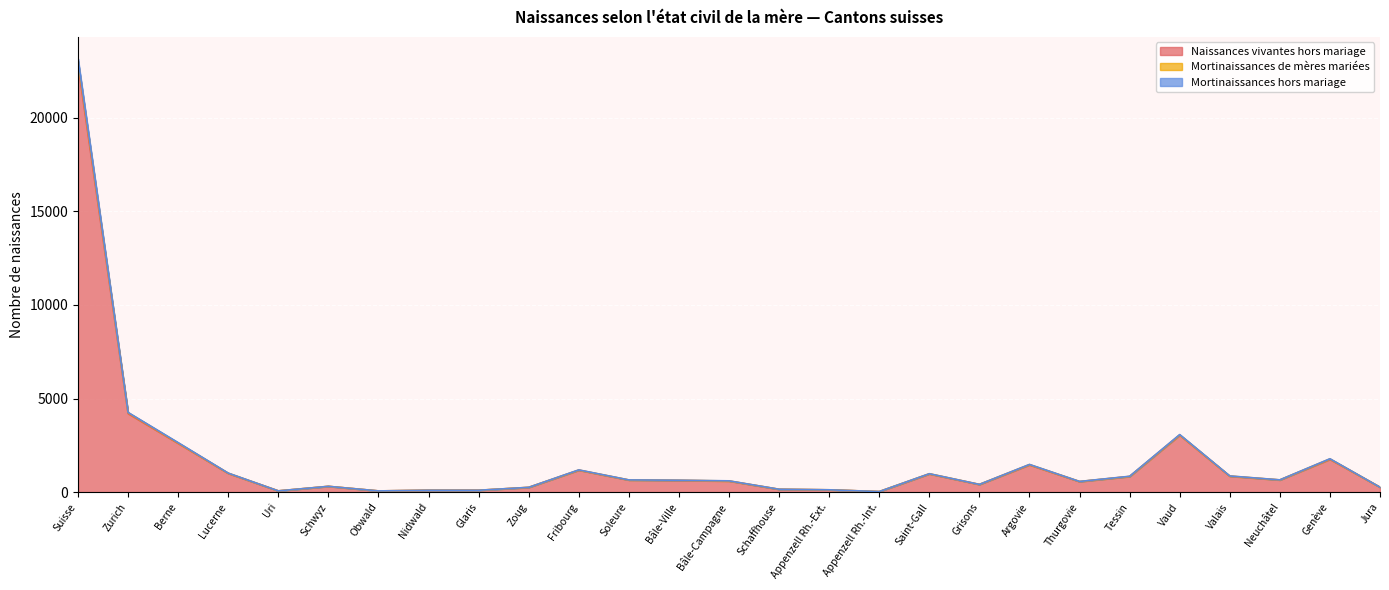

At which label does Naissances vivantes hors mariage reach its peak?

Suisse